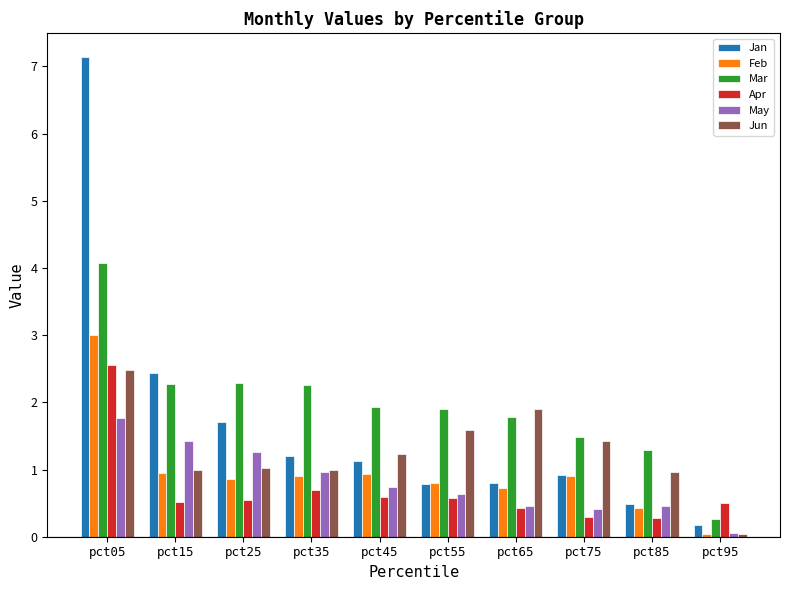

What is the value of the Apr bar at the 4th from the left?

0.7